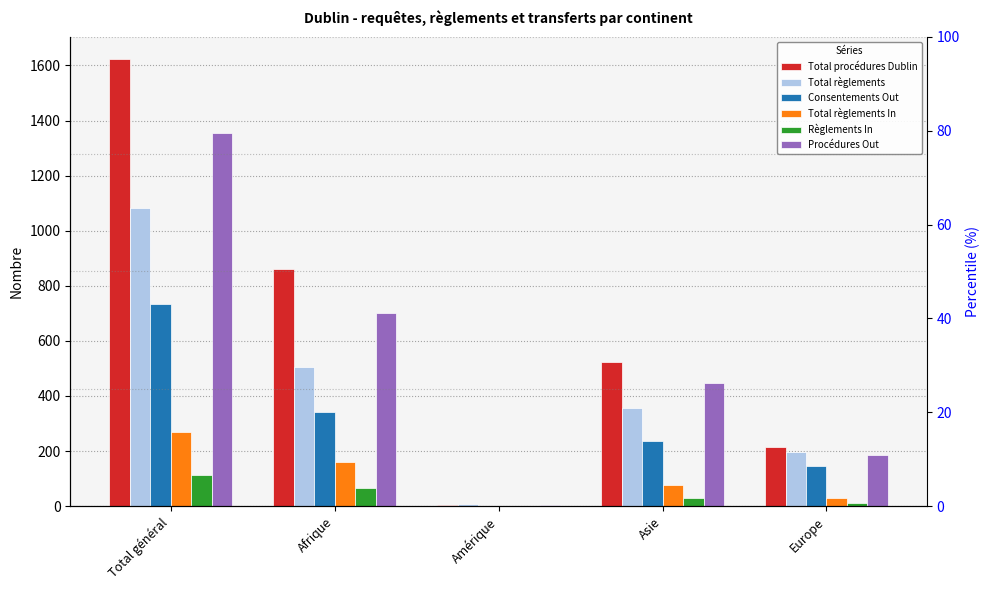

Are the bars horizontal?

No